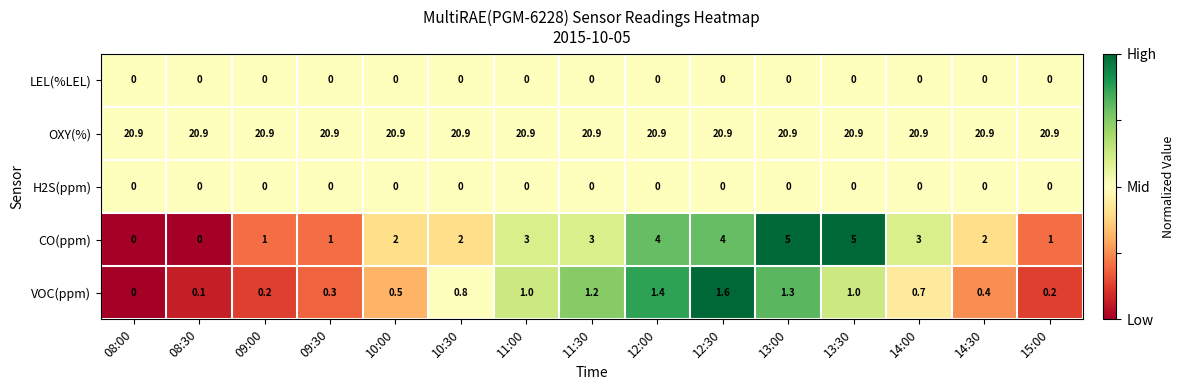

What is the maximum value shown in the chart?

20.9